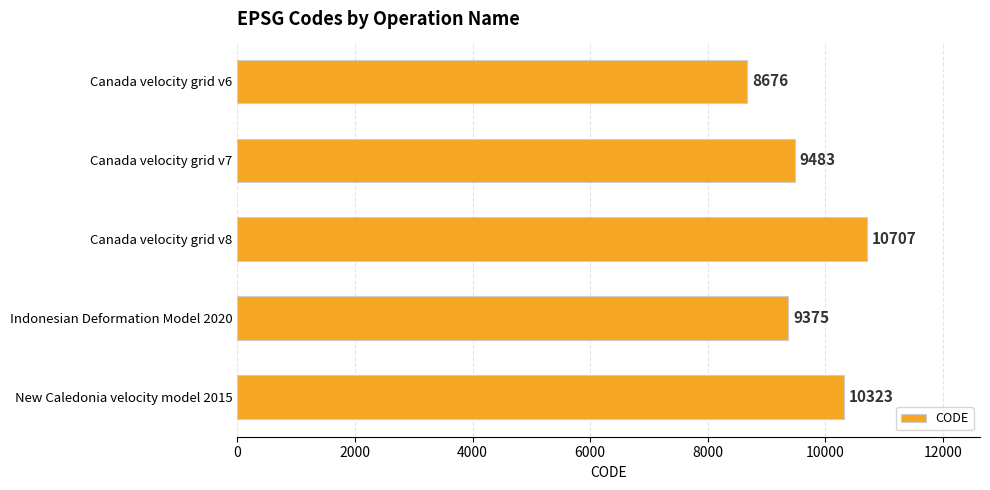

What is the greatest value displayed?

10707